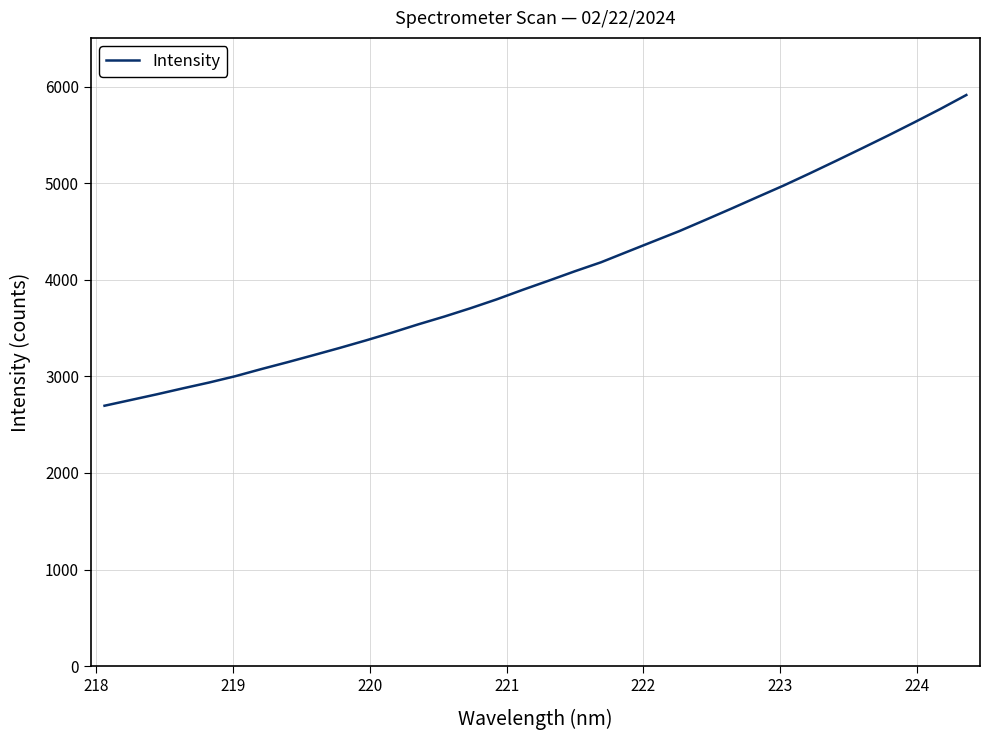

What is the maximum value shown in the chart?

5912.3